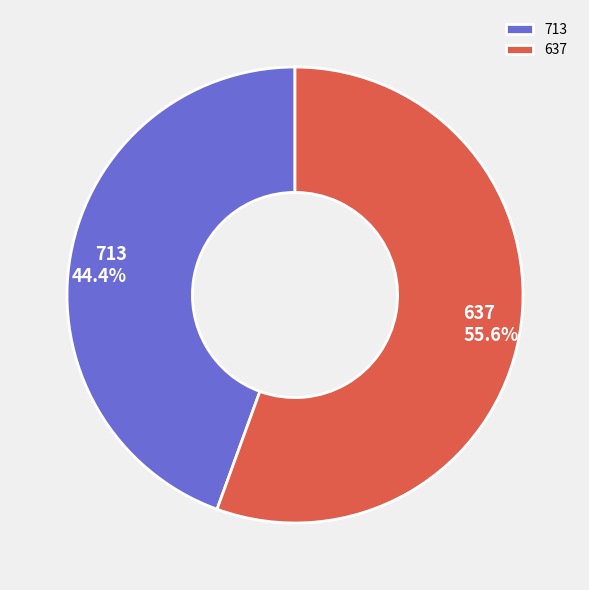

Between 713 and 637, which is larger?

637